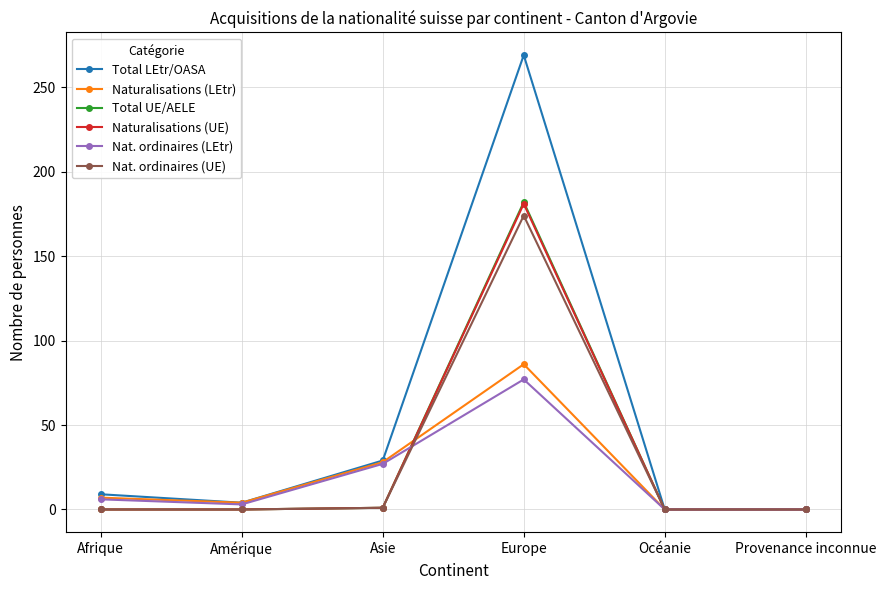

At which category is the sum across all series the highest?

Europe